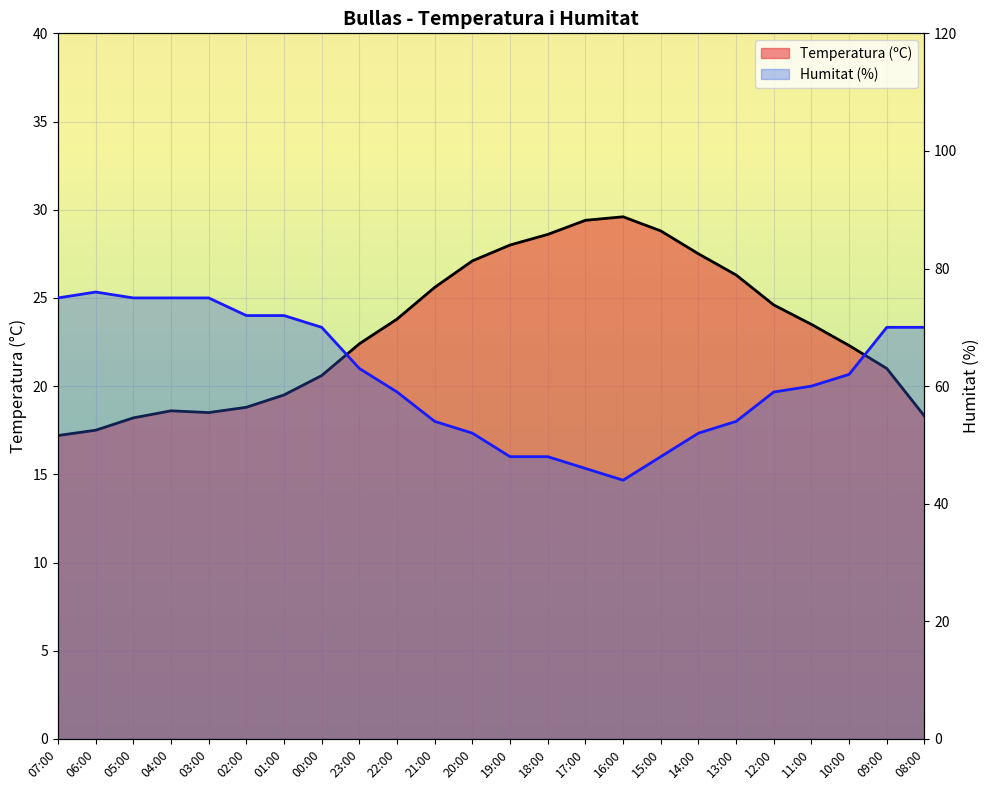

Reading right to left, what are all the values shown in this chart?

Temperatura (ºC): 18.3	21.0	22.3	23.5	24.6	26.3	27.5	28.8	29.6	29.4	28.6	28.0	27.1	25.6	23.8	22.4	20.6	19.5	18.8	18.5	18.6	18.2	17.5	17.2
Humitat (%): 70.0	70.0	62.0	60.0	59.0	54.0	52.0	48.0	44.0	46.0	48.0	48.0	52.0	54.0	59.0	63.0	70.0	72.0	72.0	75.0	75.0	75.0	76.0	75.0